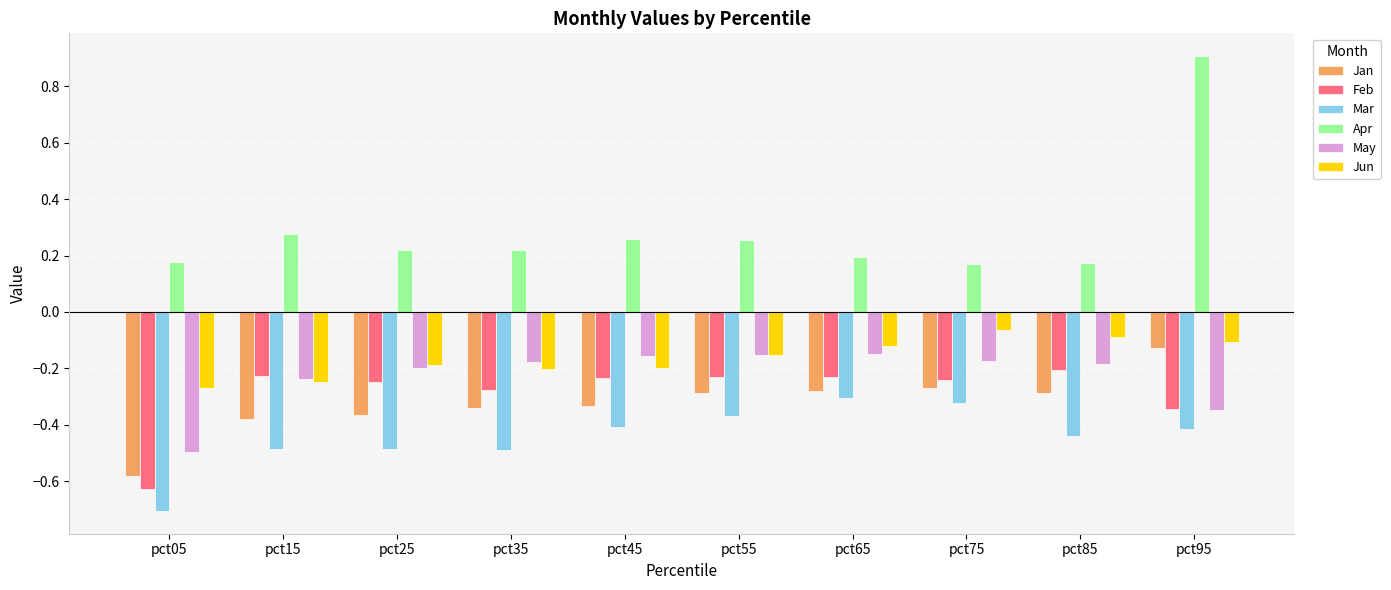

Which series has the largest total across all categories?

Apr